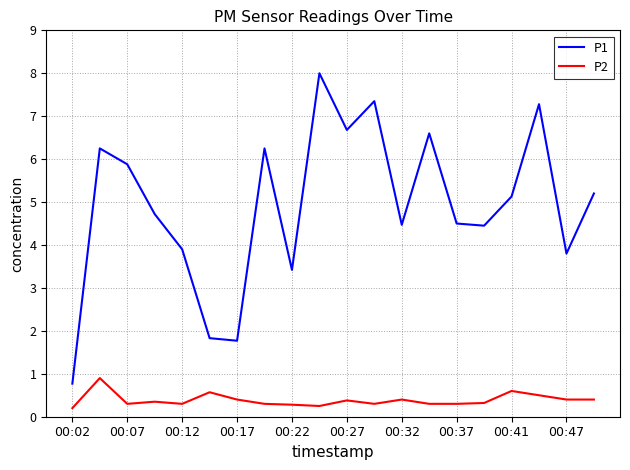

Rank the series by their maximum value, from lowest to highest.

P2, P1